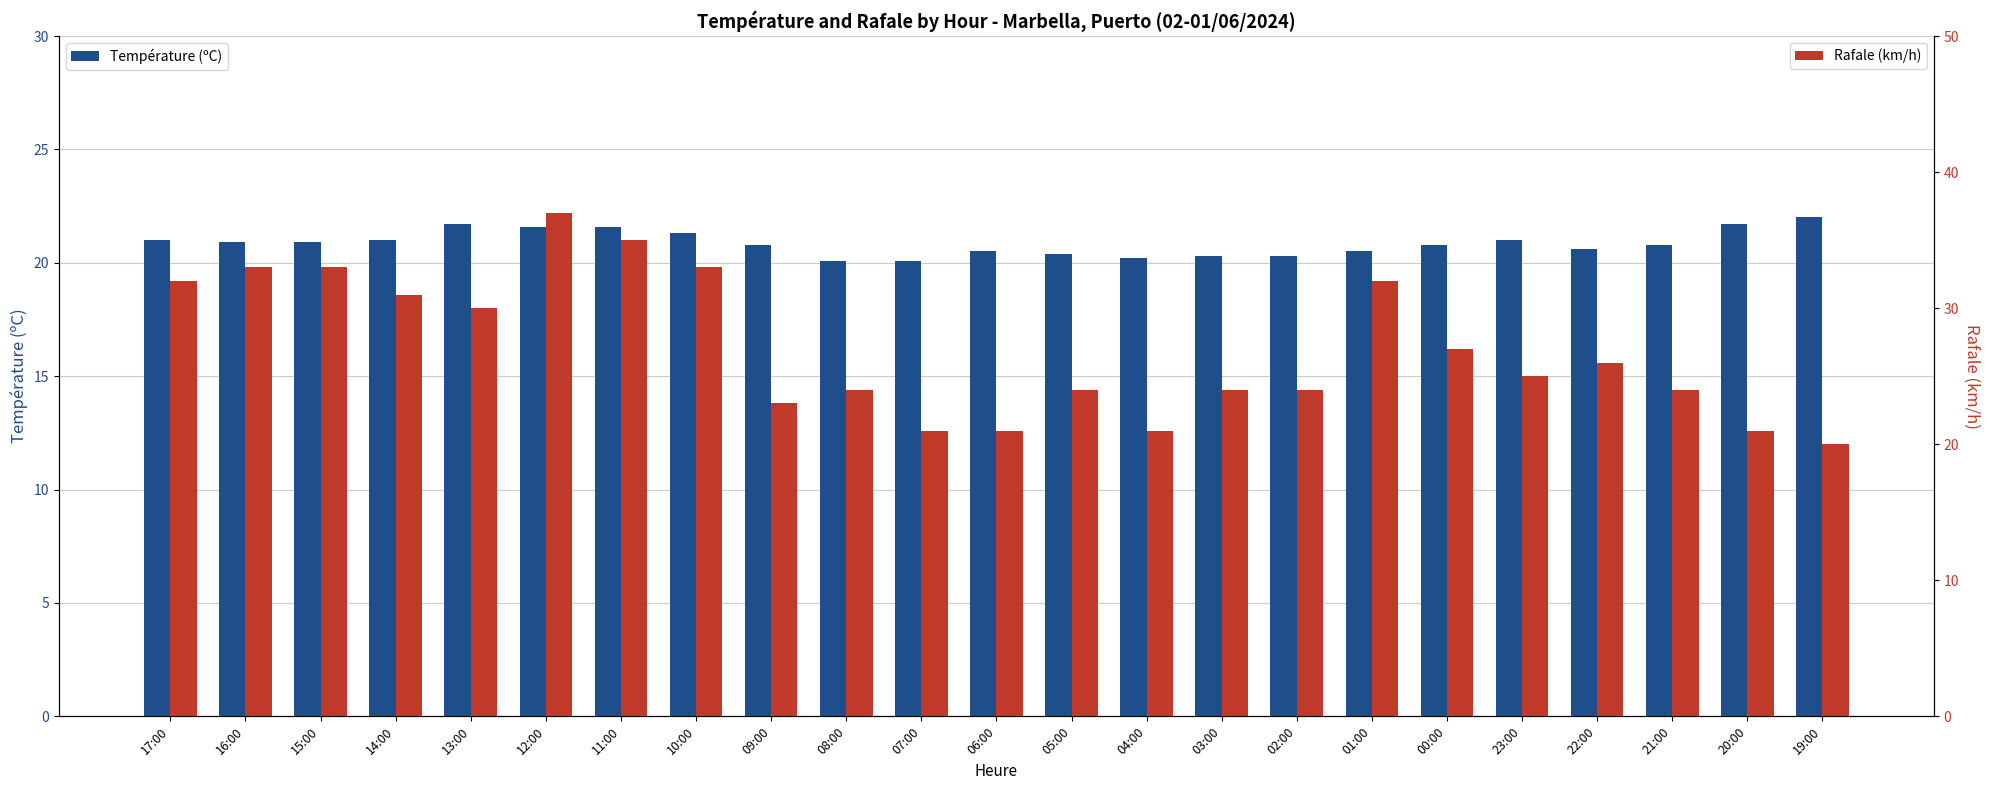

At which category is the sum across all series the highest?

12:00